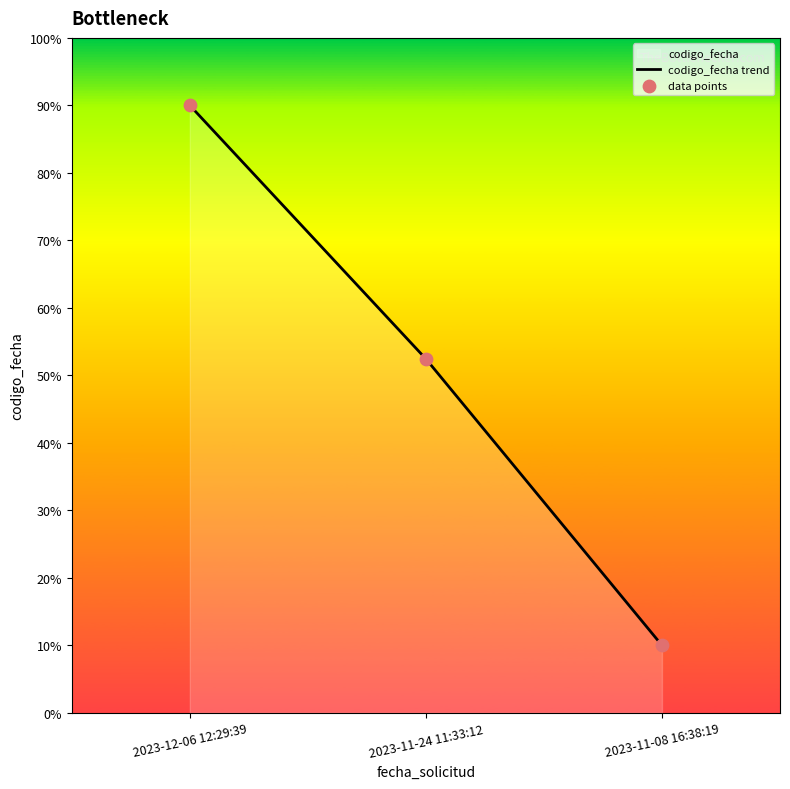

Is the value of data points at 2023-12-06 12:29:39 greater than the value of codigo_fecha trend at 2023-11-24 11:33:12?

Yes